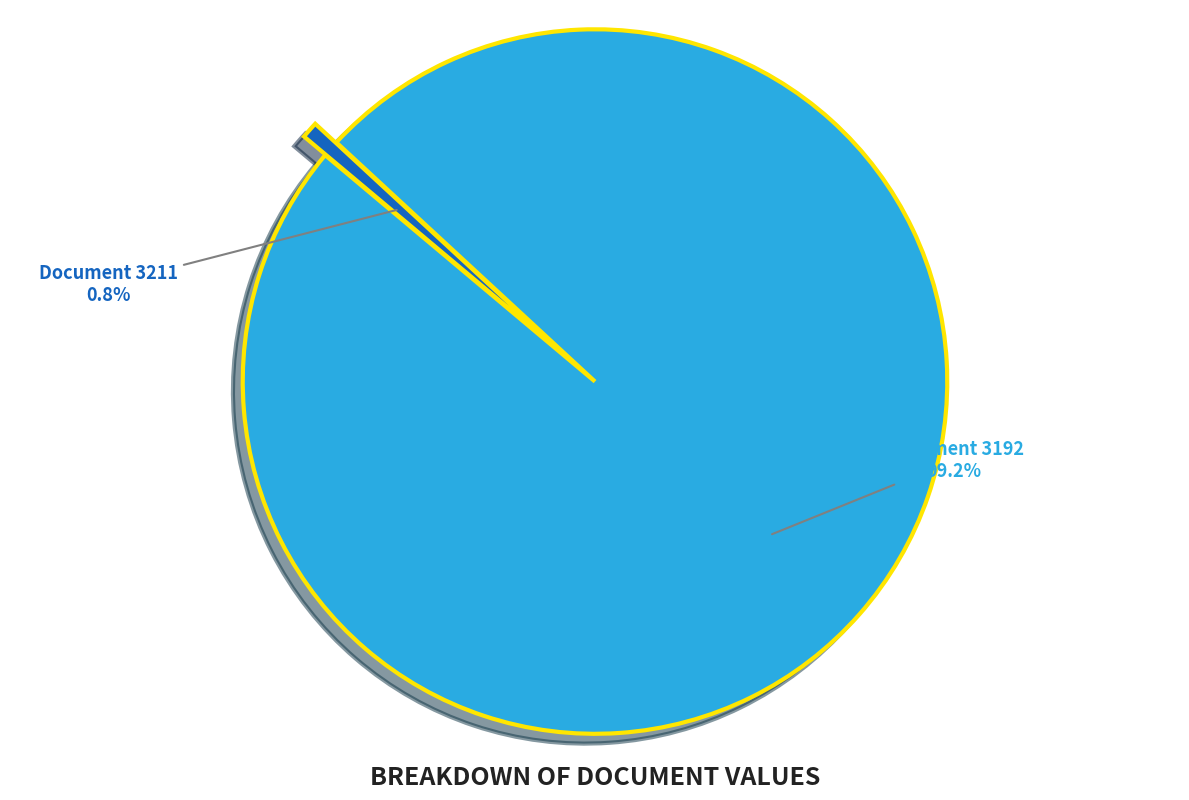

Is there a majority slice in this chart?

Yes